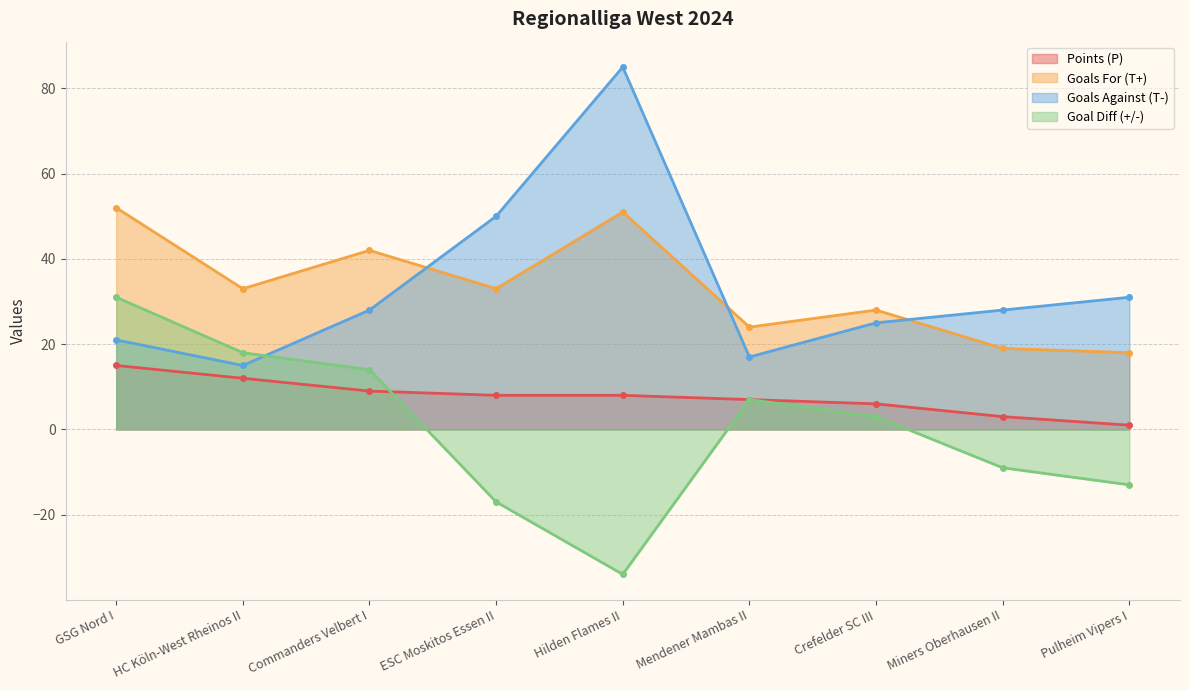

At which label does Goals Against (T-) reach its minimum?

HC Köln-West Rheinos II